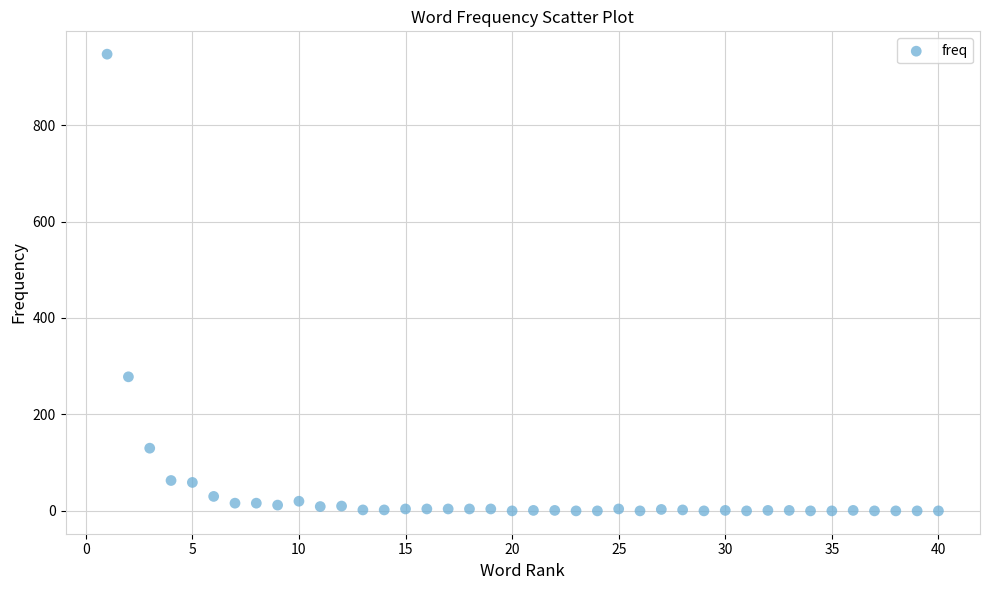

What is the range of X values (max minus min)?

39